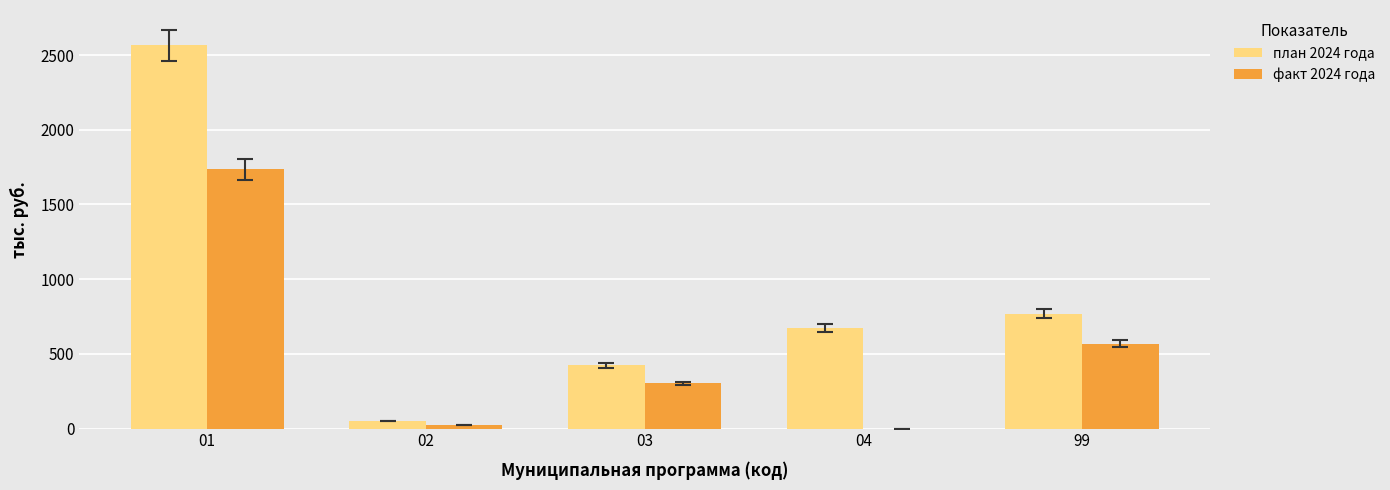

What is the maximum value shown in the chart?

2565.9